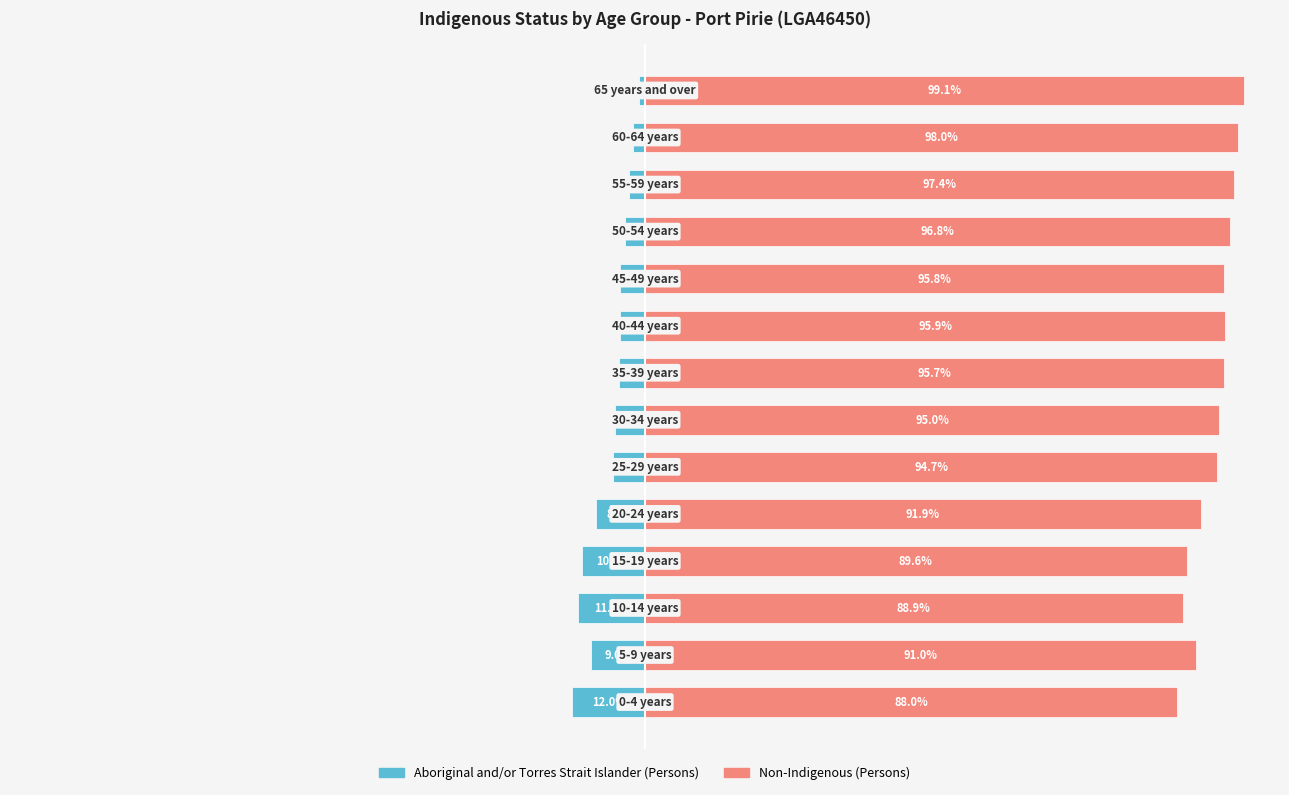

The Aboriginal and/or Torres Strait Islander (Persons) series shows -8.9 at 5. True or false?

False